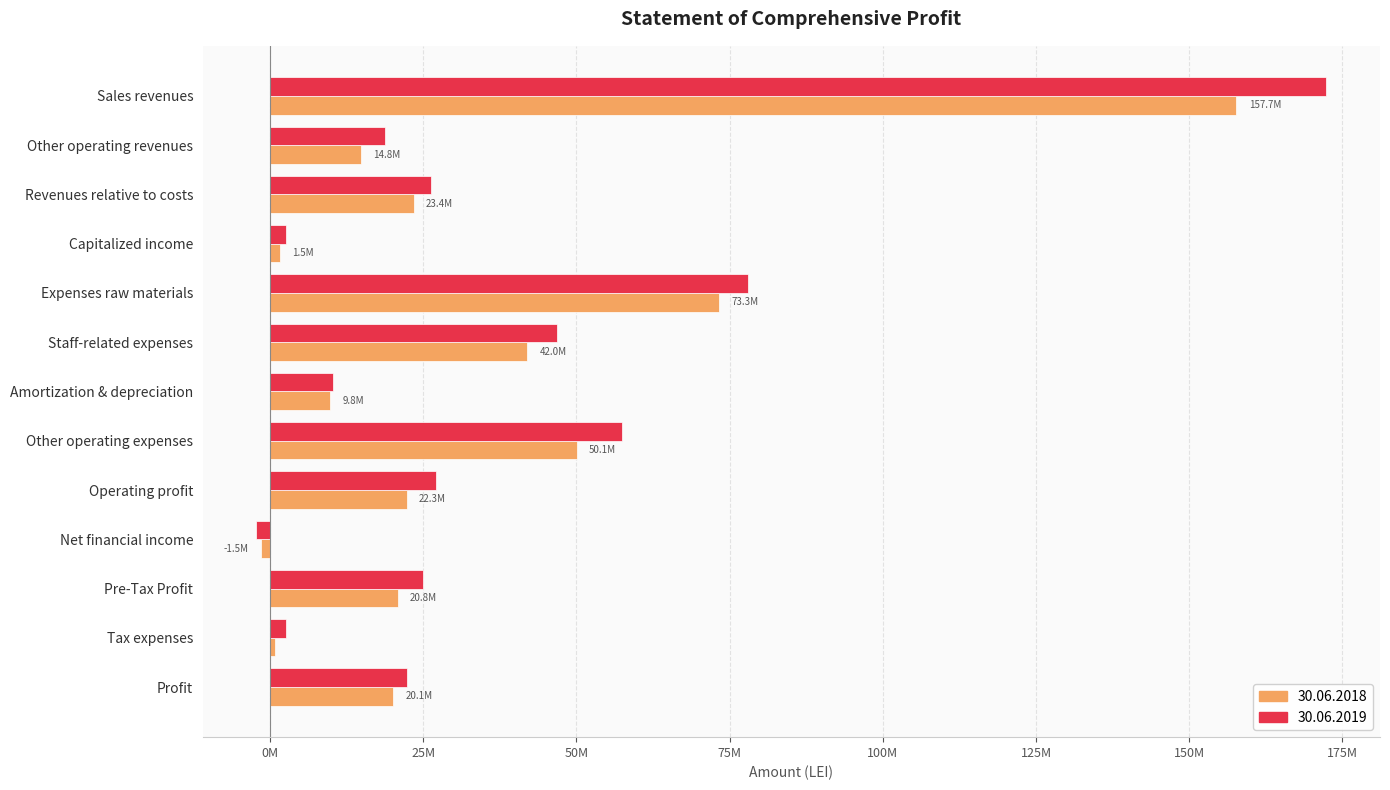

At which label does 30.06.2018 reach its minimum?

Net financial income